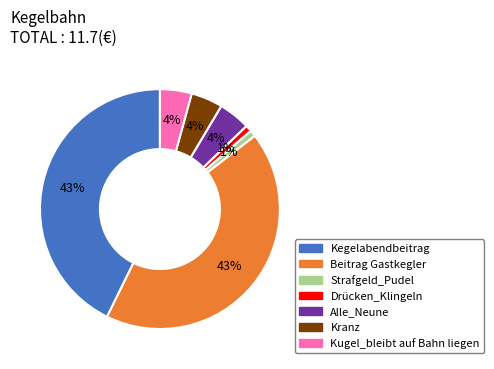

The Strafgeld_Pudel slice represents 11% of the pie. True or false?

False